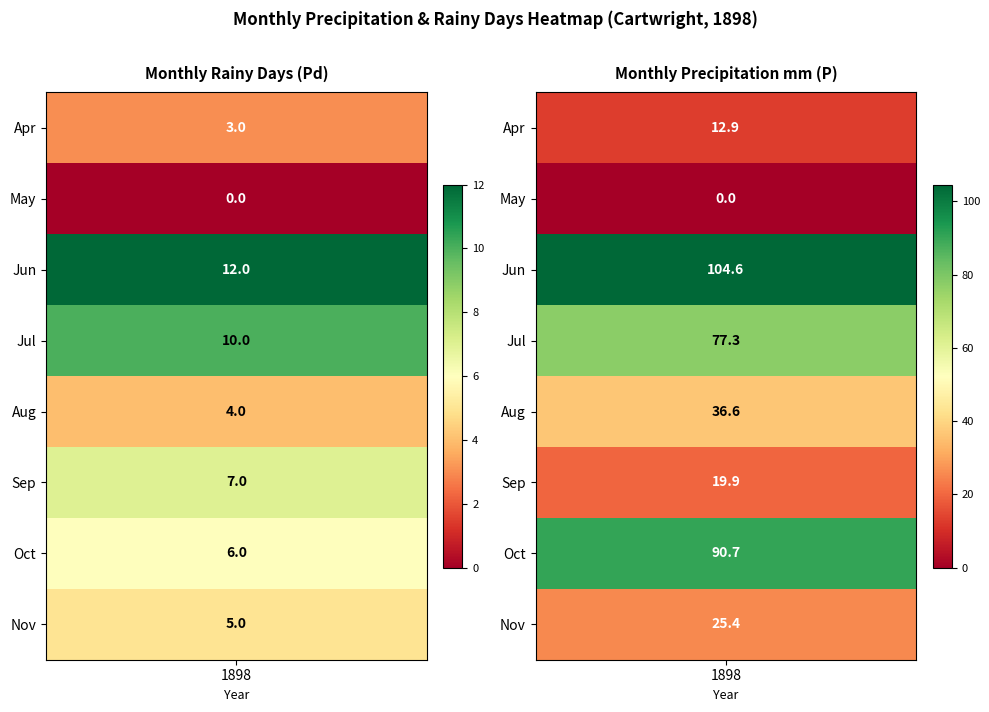

Is the value of 7 at Pd greater than the value of 8 at P?

No